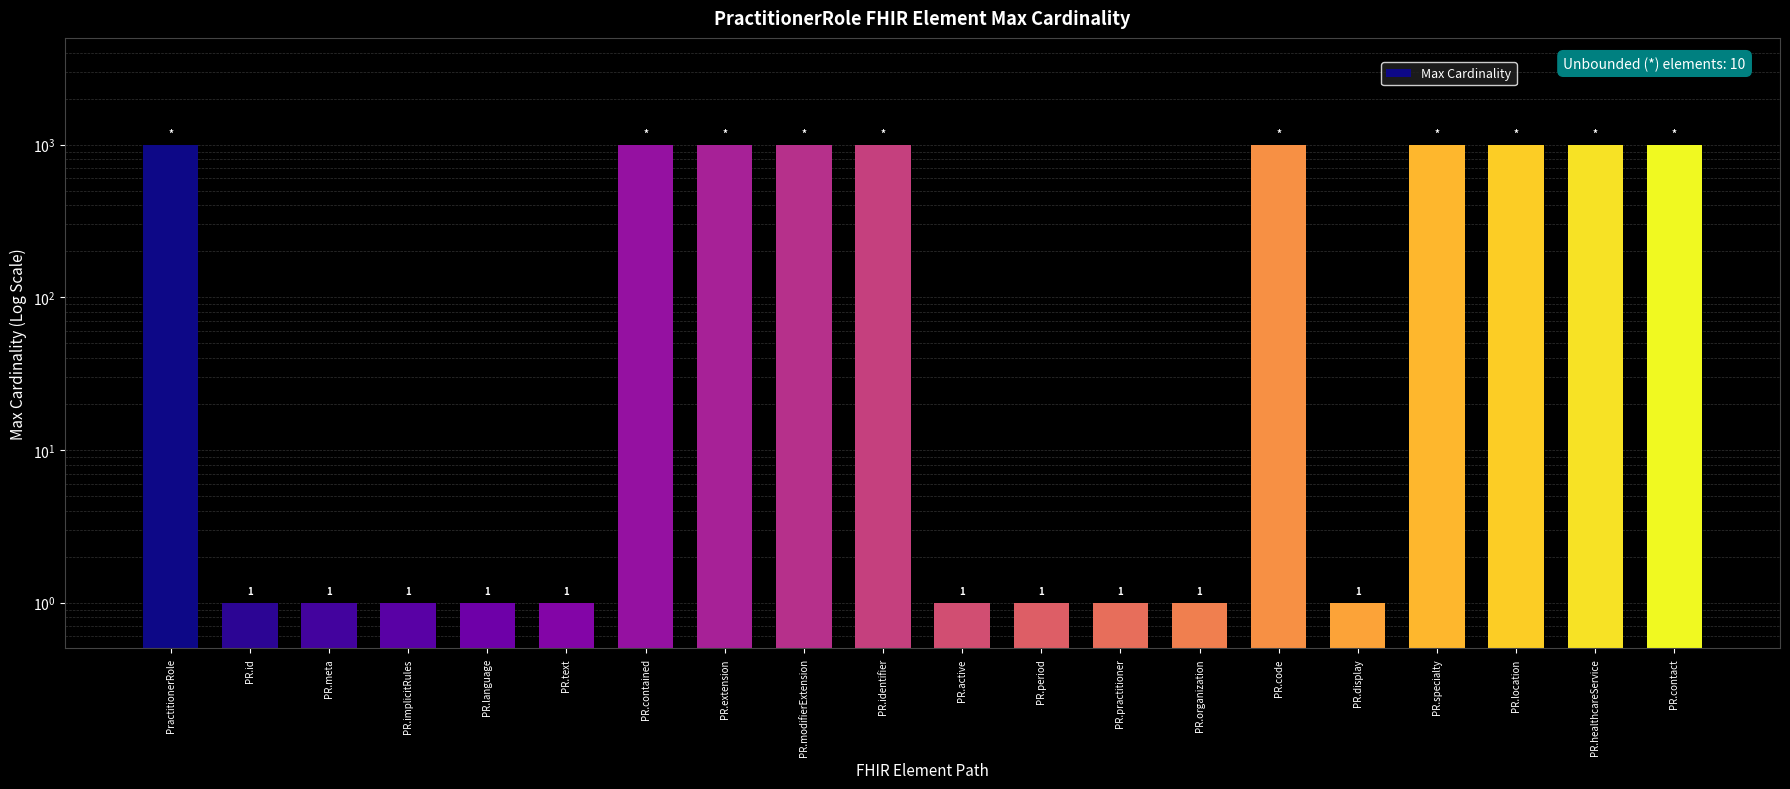

What is the label of the 7th bar from the right?

PR.organization